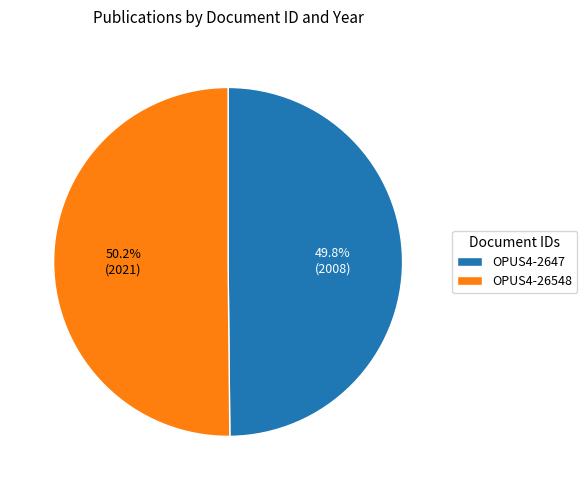

Does any single category account for the majority?

Yes